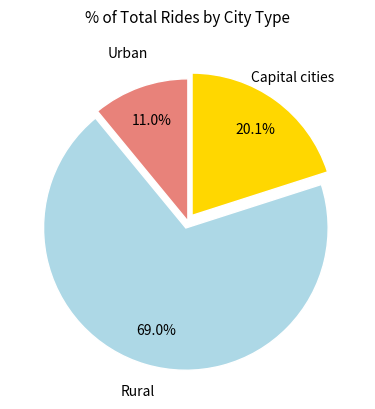

Does any single category account for the majority?

Yes